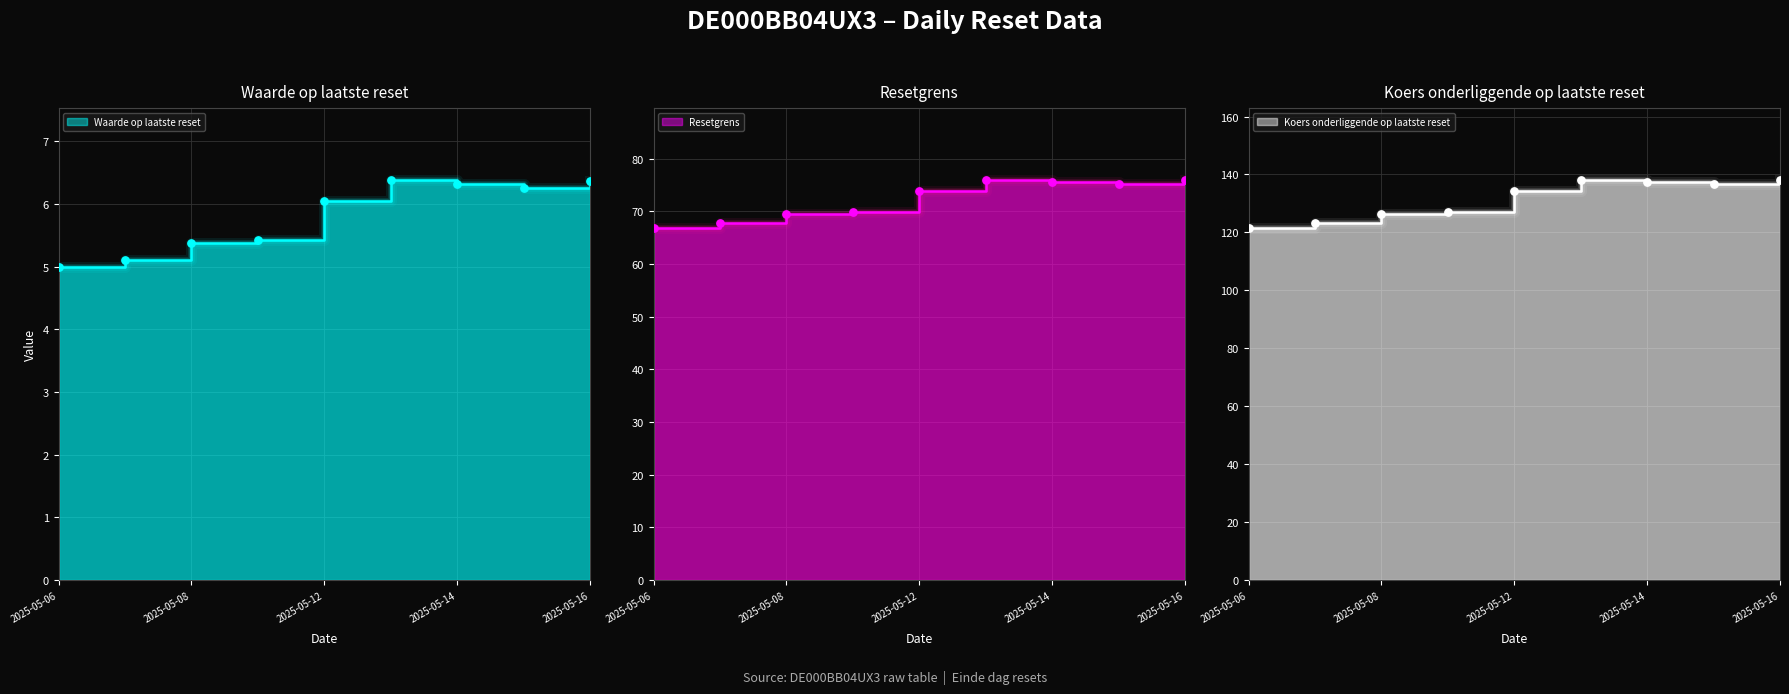

Which series has the widest spread of Y values?

Koers onderliggende op laatste reset